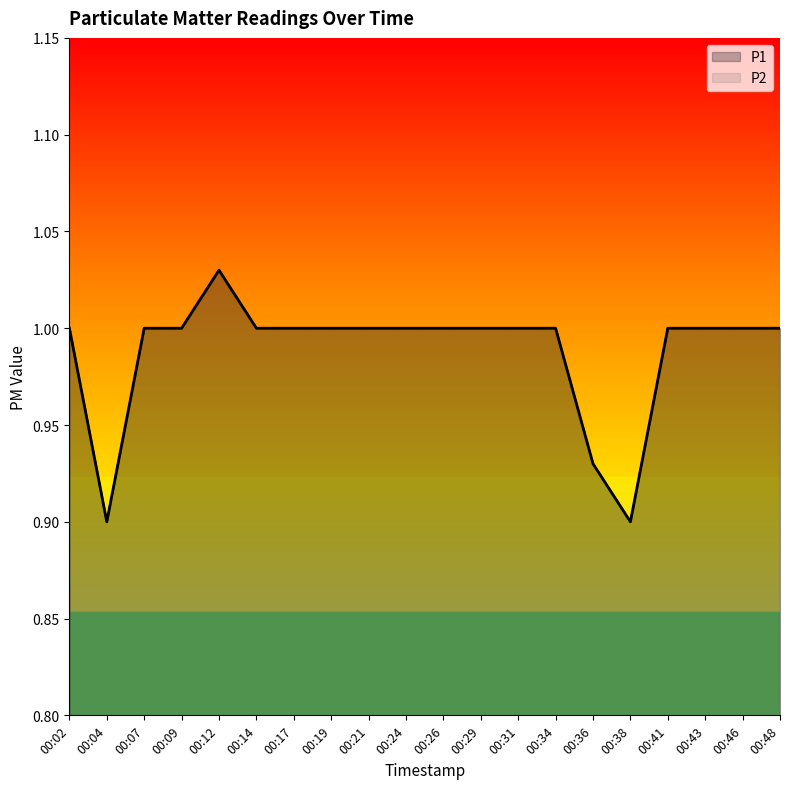

How many distinct data groups are displayed?

2